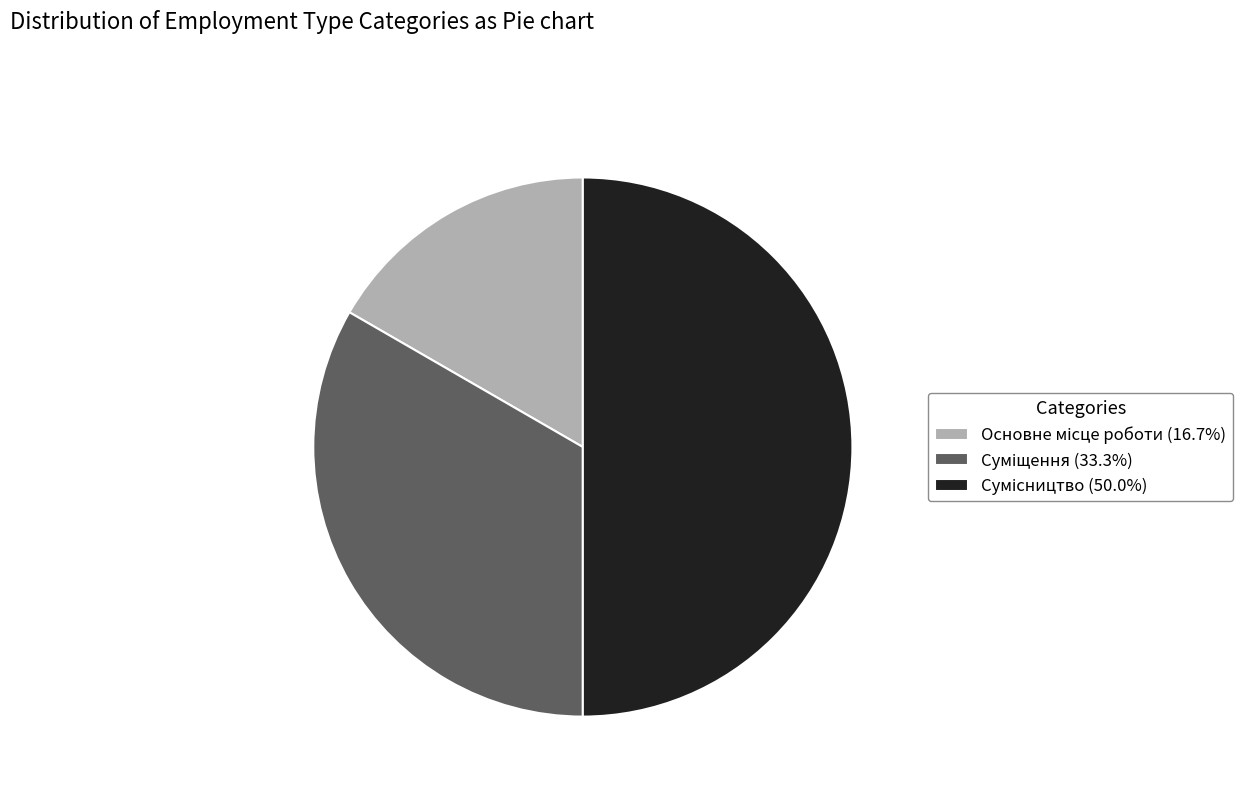

The Основне місце роботи slice represents 23% of the pie. True or false?

False